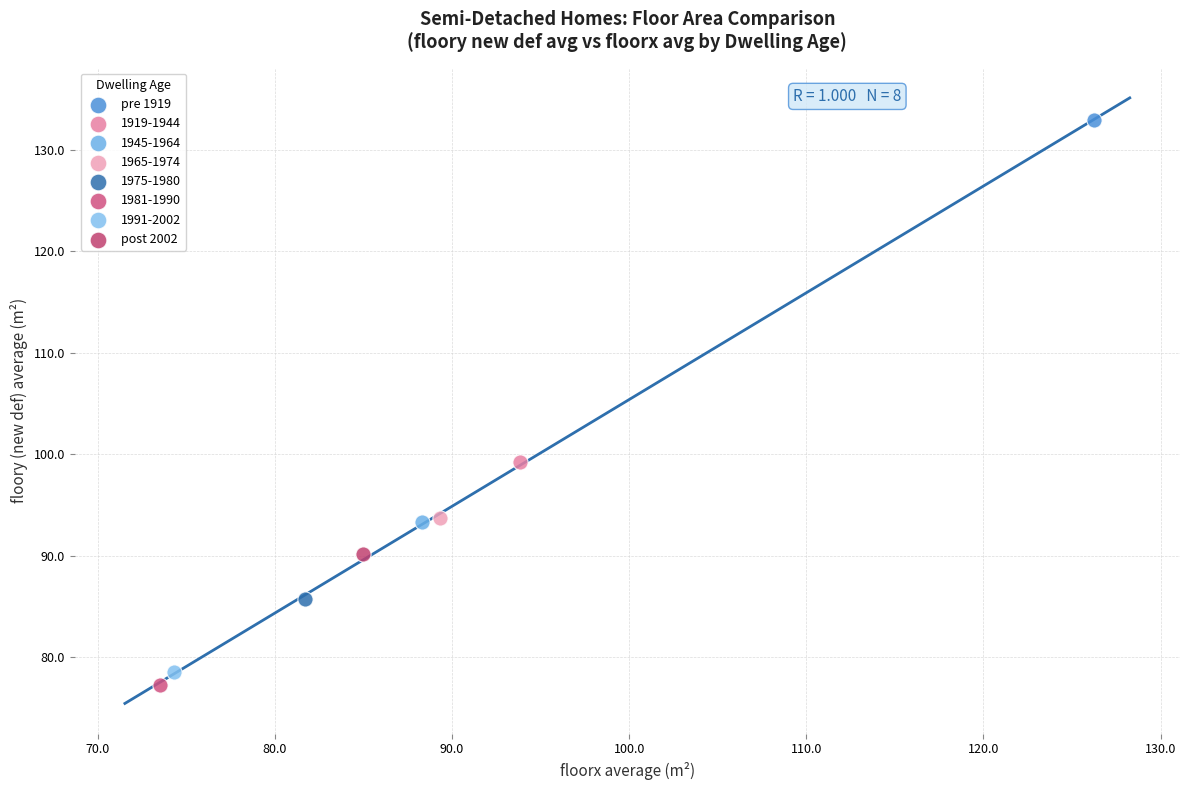

Which series reaches the minimum Y coordinate?

1981-1990